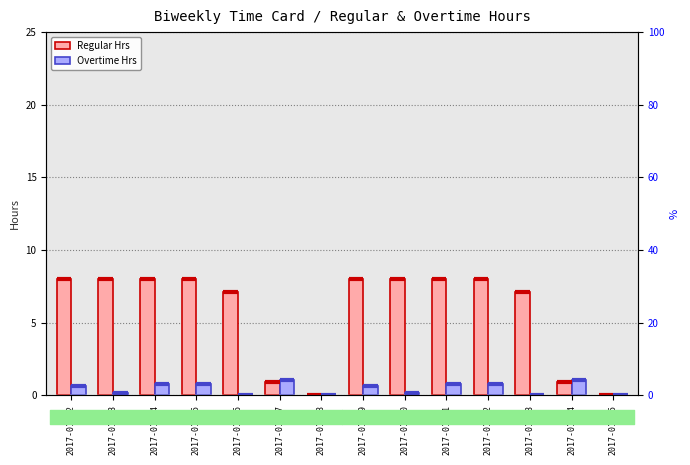

Reading left to right, what are all the values shown in this chart?

Regular Hrs: 8.0	8.0	8.0	8.0	7.1	0.9	0.0	8.0	8.0	8.0	8.0	7.1	0.9	0.0
Overtime Hrs: 0.7	0.2	0.8	0.8	0.0	1.1	0.0	0.7	0.2	0.8	0.8	0.0	1.1	0.0